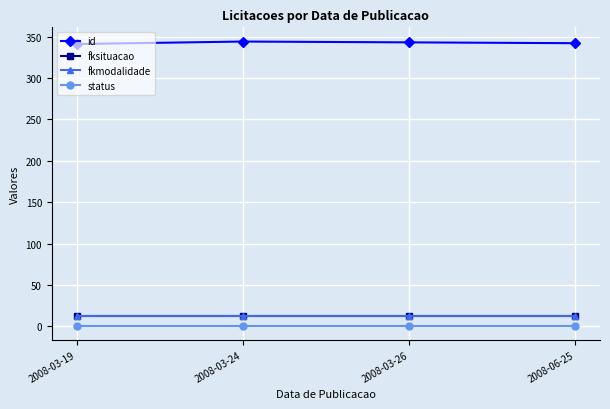

True or false: fkmodalidade and fksituacao cross at least once.

False